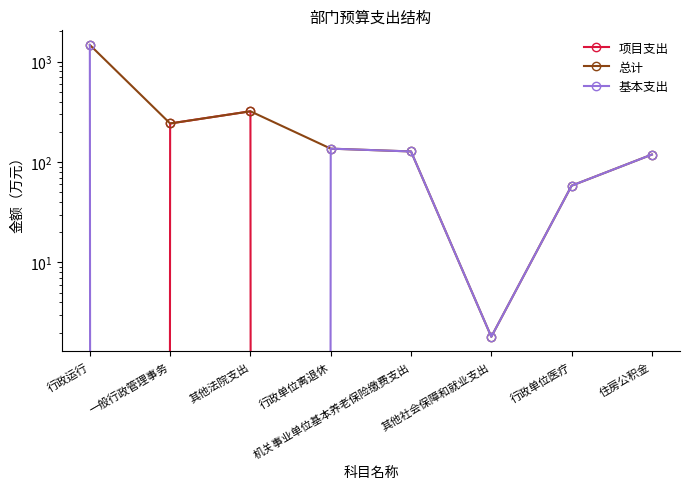

Reading left to right, extract all data points from this chart.

项目支出: 行政运行=0.0	一般行政管理事务=242.0	其他法院支出=320.0	行政单位离退休=0.0	机关事业单位基本养老保险缴费支出=0.0	其他社会保障和就业支出=0.0	行政单位医疗=0.0	住房公积金=0.0
总计: 行政运行=1465.3	一般行政管理事务=242.0	其他法院支出=320.0	行政单位离退休=135.9	机关事业单位基本养老保险缴费支出=127.4	其他社会保障和就业支出=1.8	行政单位医疗=58.1	住房公积金=118.7
基本支出: 行政运行=1465.3	一般行政管理事务=0.0	其他法院支出=0.0	行政单位离退休=135.9	机关事业单位基本养老保险缴费支出=127.4	其他社会保障和就业支出=1.8	行政单位医疗=58.1	住房公积金=118.7